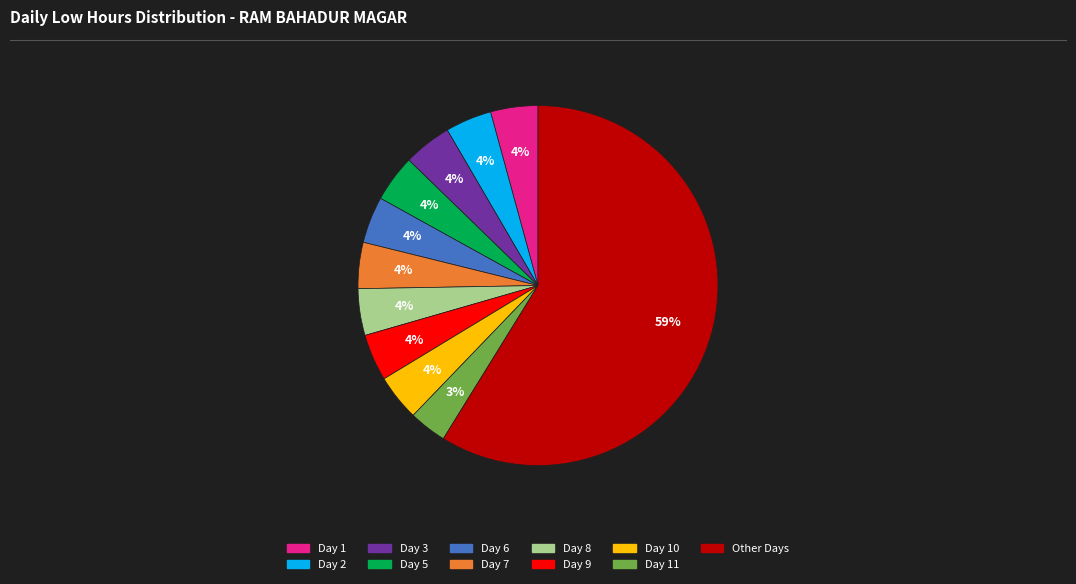

Do Day 11 and Day 7 together represent more than half of the pie?

No